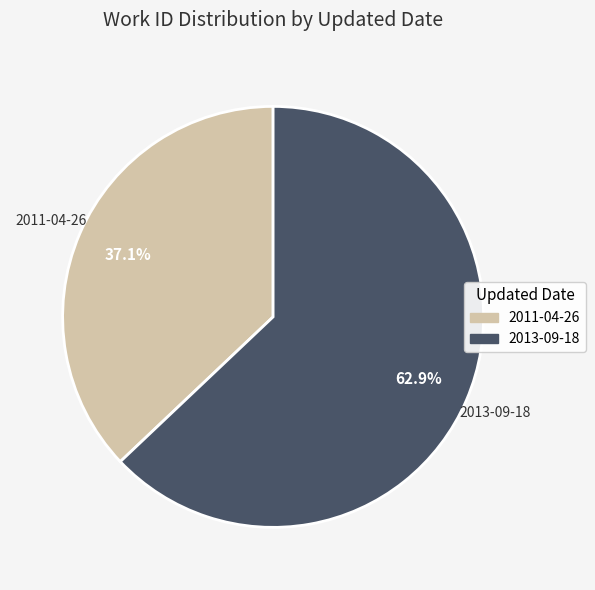

The 2011-04-26 slice represents 37% of the pie. True or false?

True